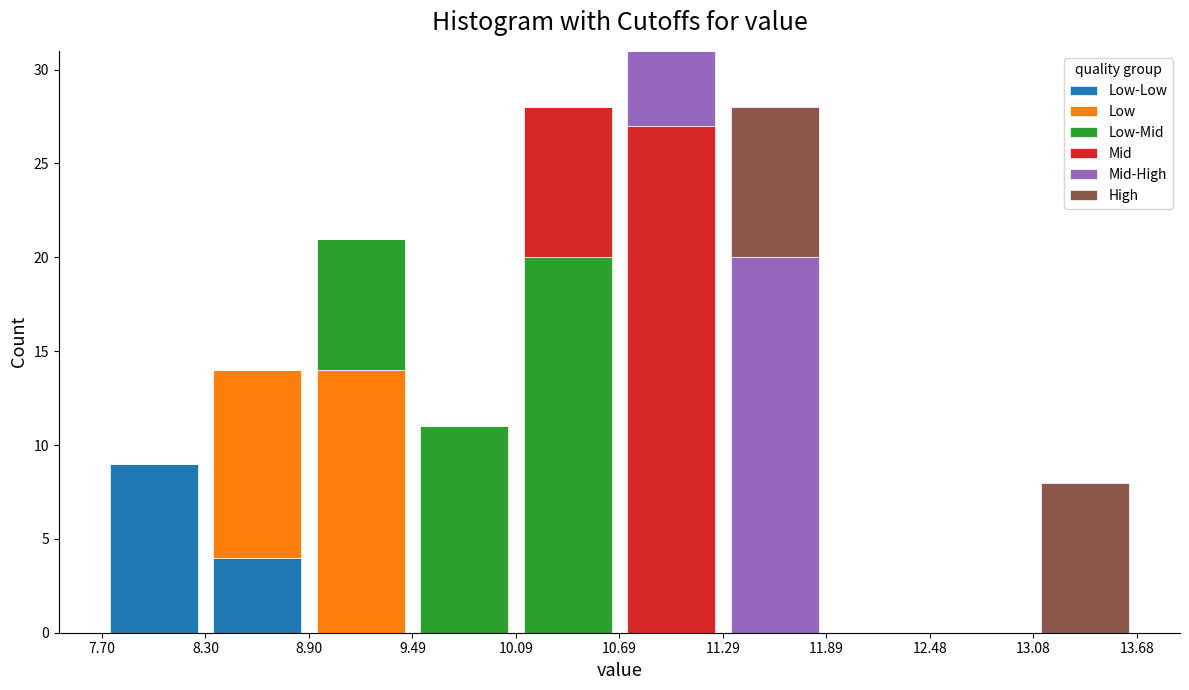

Which range on the x-axis has the tallest stacked bar (by total height)?

10.69 to 11.29